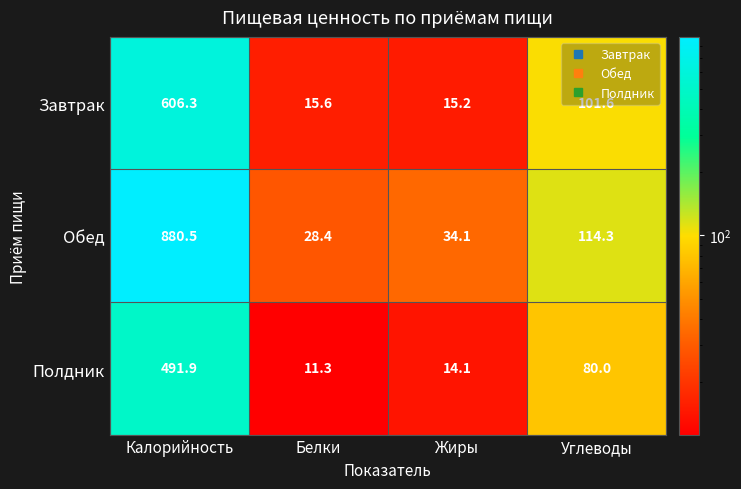

What is the difference between the maximum and minimum values in the Обед series?

852.1